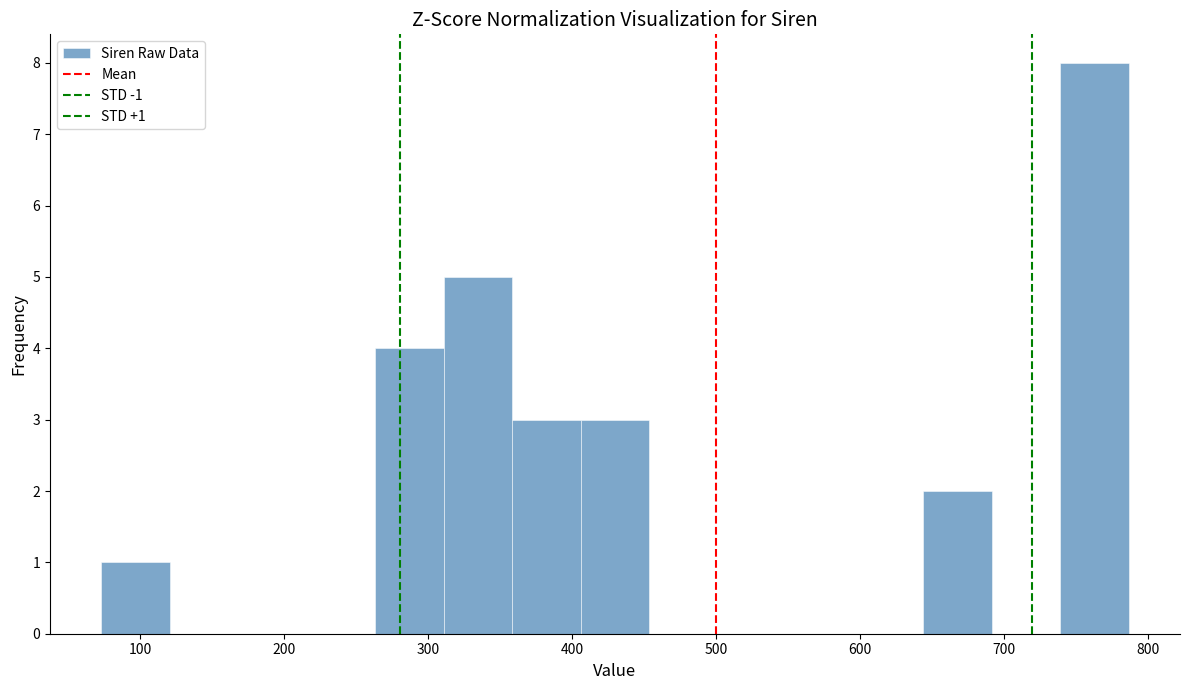

Which range on the x-axis has the tallest bar?

740 to 790